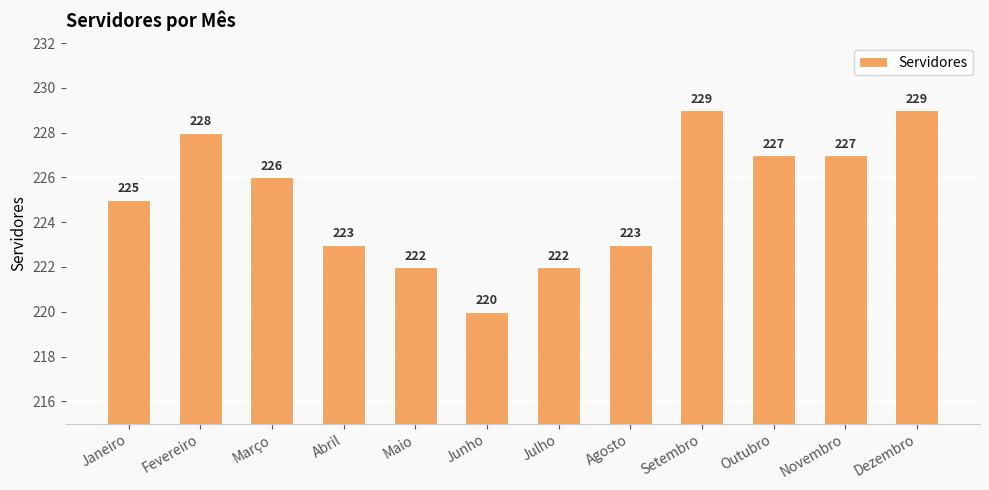

Where does the data first go above 226?

Fevereiro